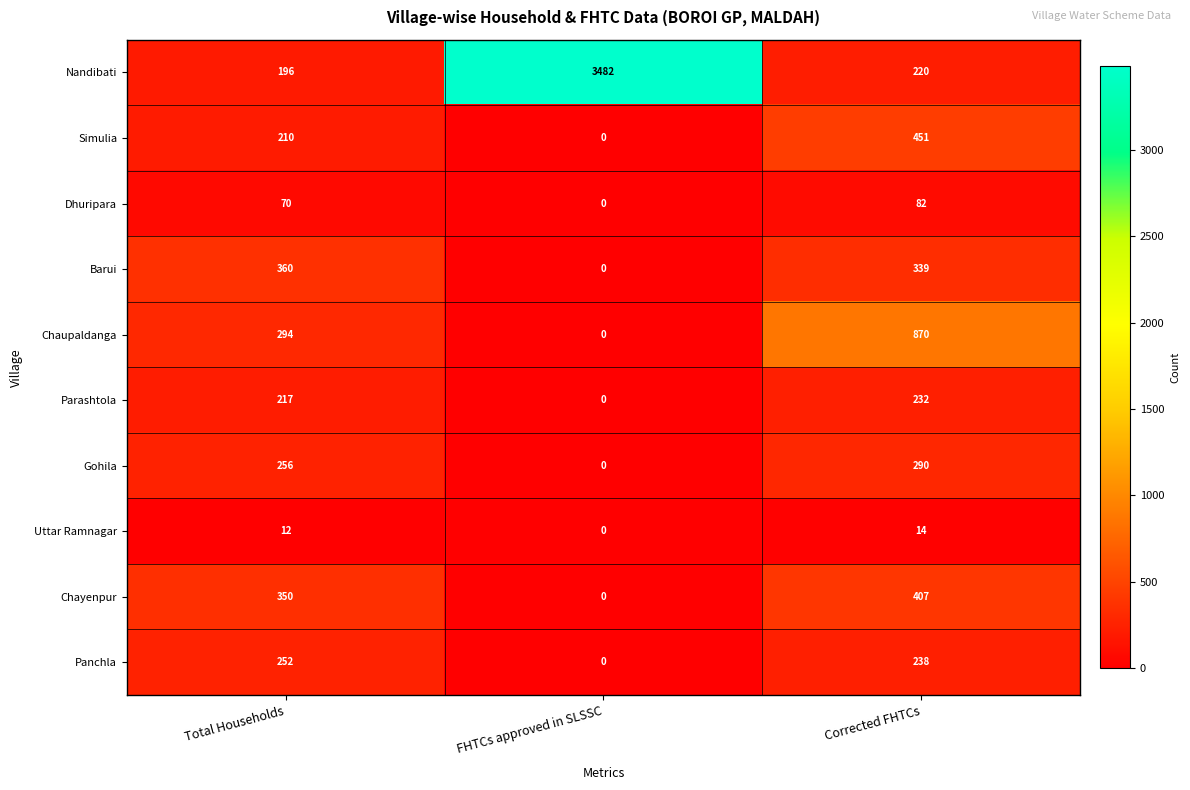

What is the greatest value displayed?

3482